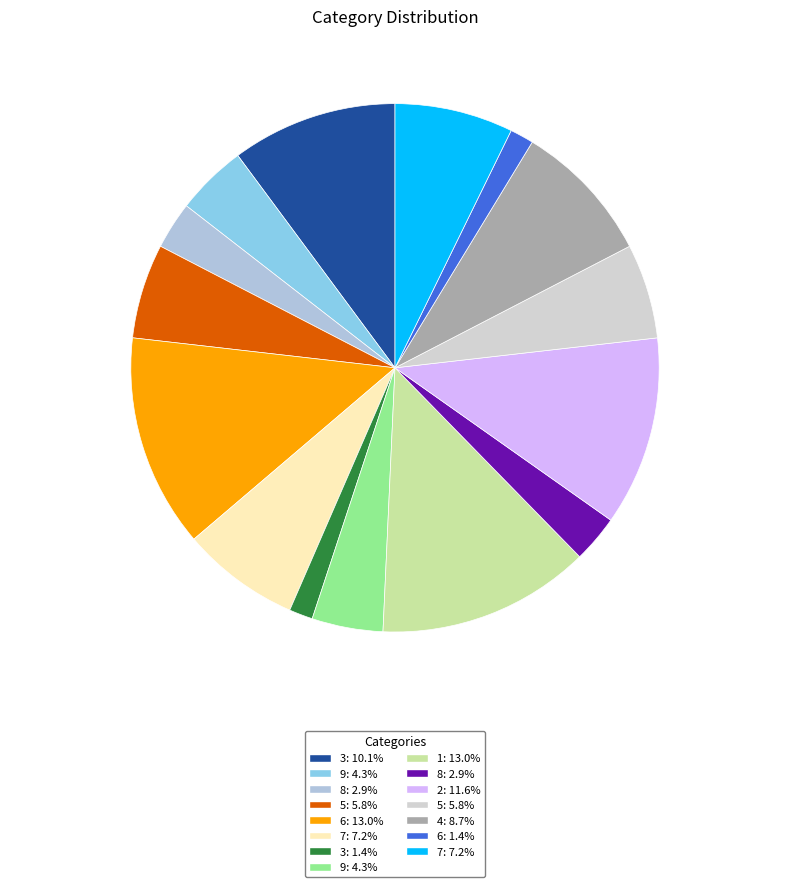

How many segments does this pie chart have?

15